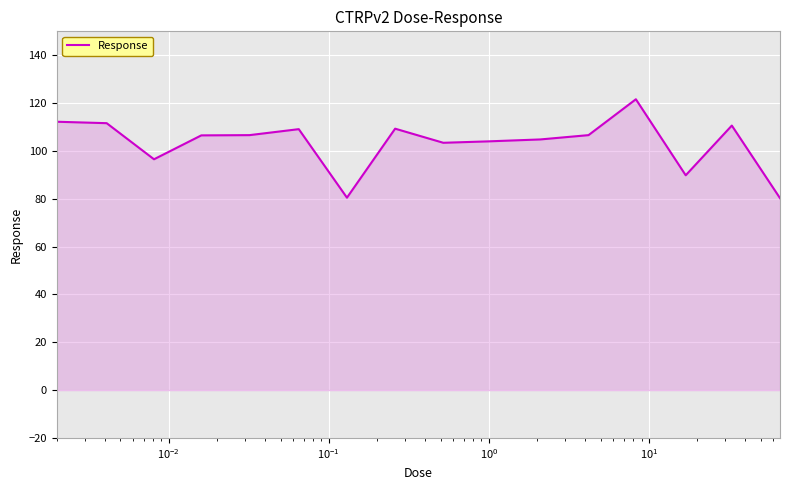

What is the maximum value shown in the chart?

121.6